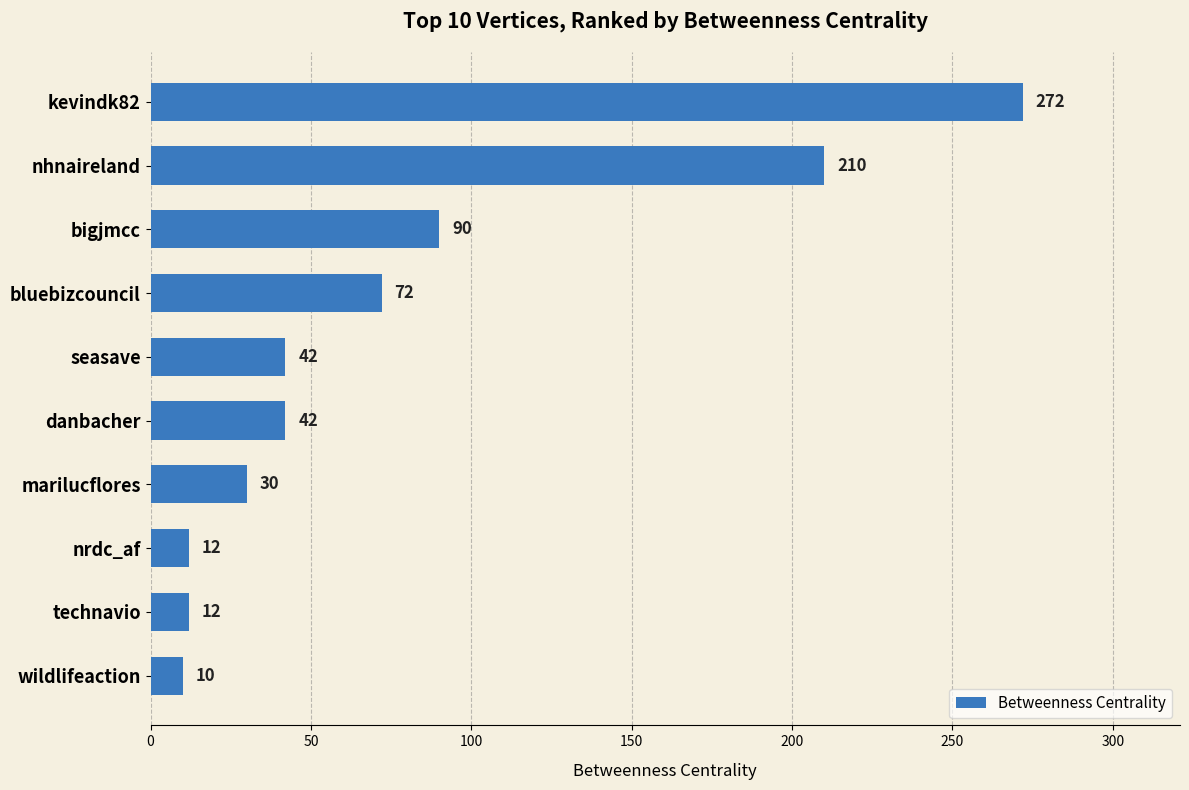

What is the average value?

79